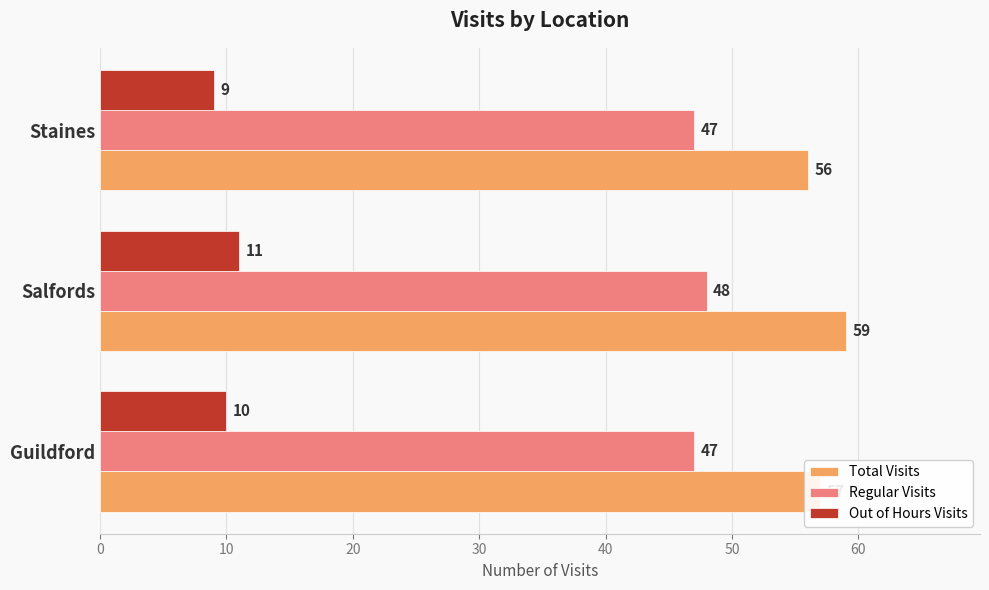

At which category is the sum across all series the highest?

Salfords